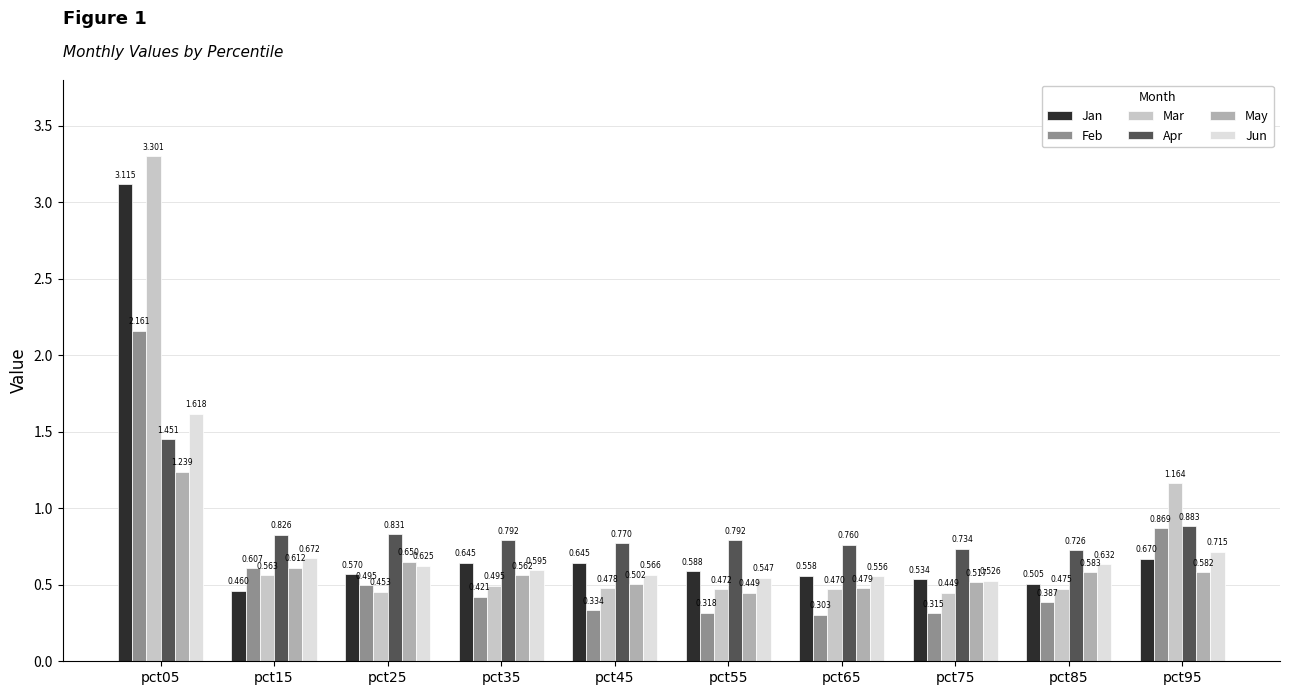

Does the chart contain stacked bars?

No